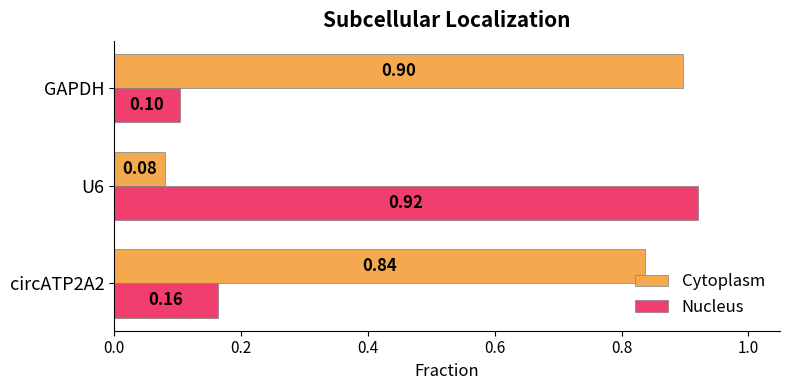

Which category has the highest value in the Cytoplasm series?

GAPDH